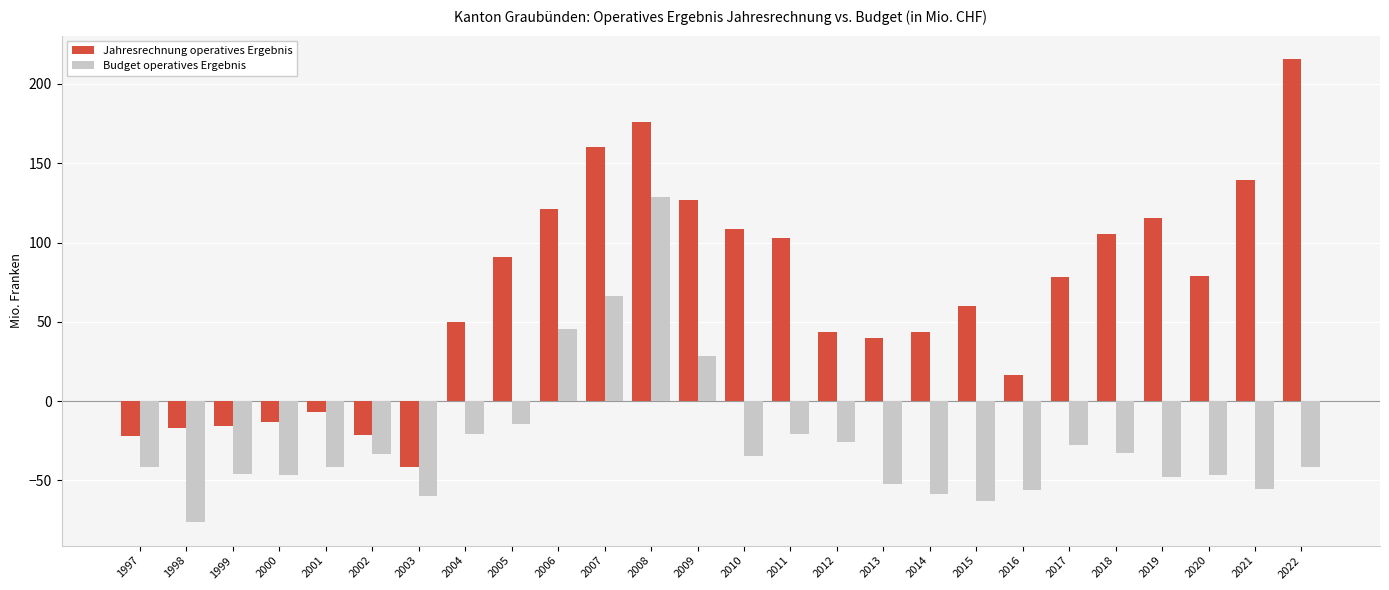

What is the sum of the Budget operatives Ergebnis values at 2014 and 2013?

-110.9